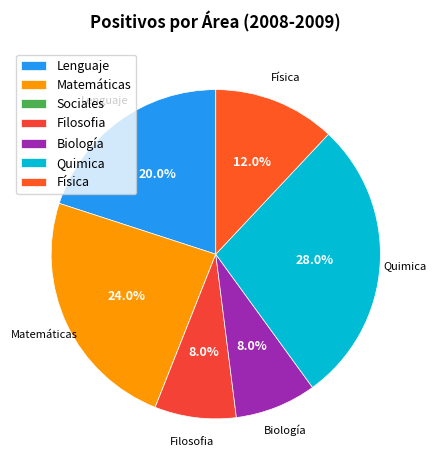

What percentage do Física and Filosofia together represent?

20.0%